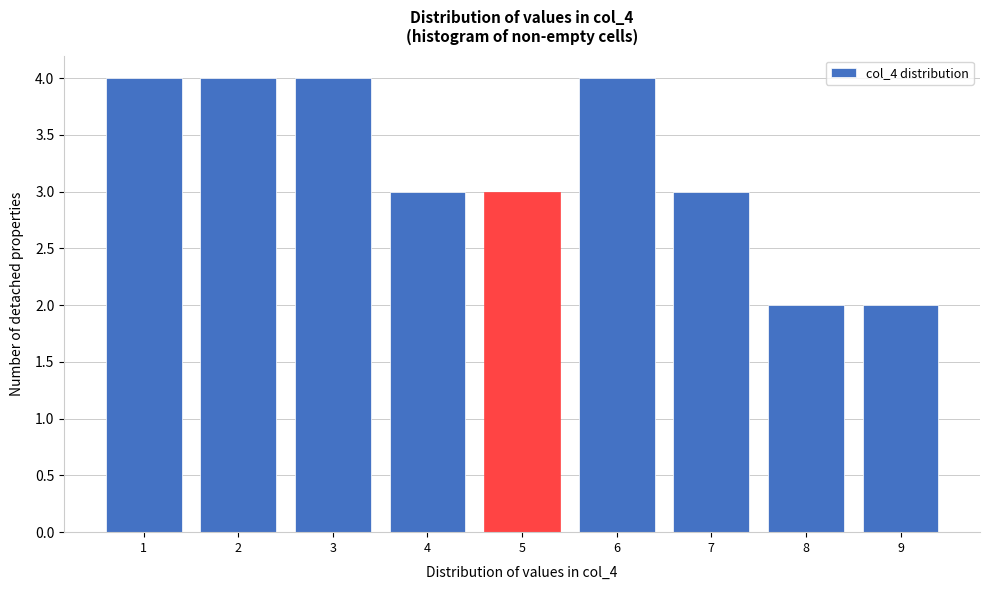

Reading left to right, list all the values displayed in this chart.

1=4	2=4	3=4	4=3	5=3	6=4	7=3	8=2	9=2